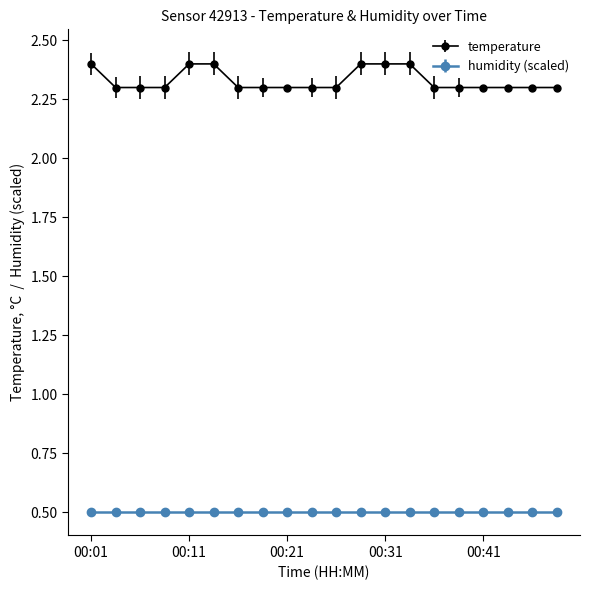

List the series in order of their peak value, highest first.

temperature, humidity (scaled)